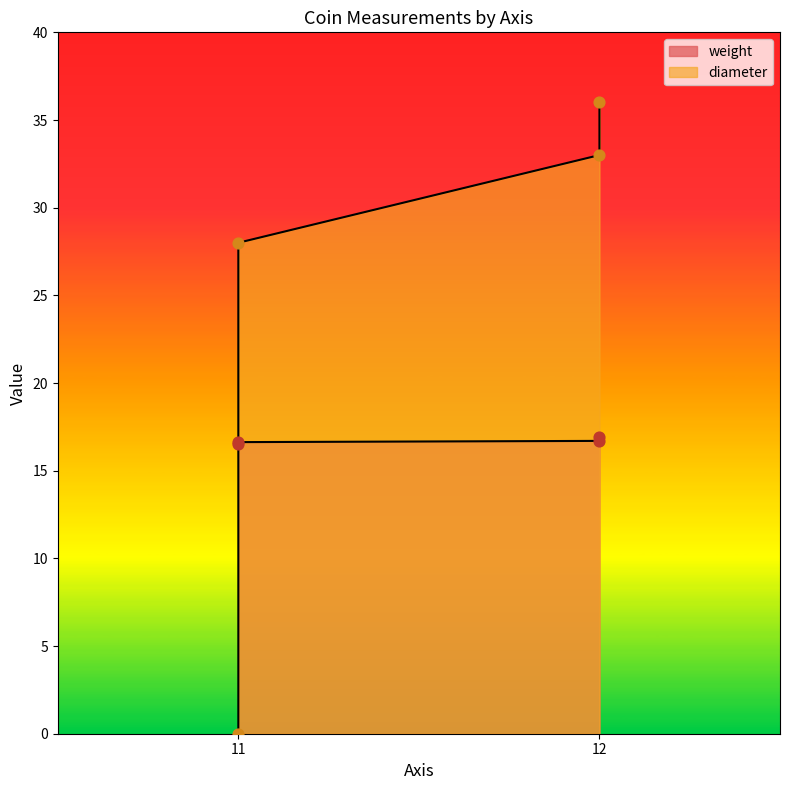

At which category is the sum across all series the highest?

12